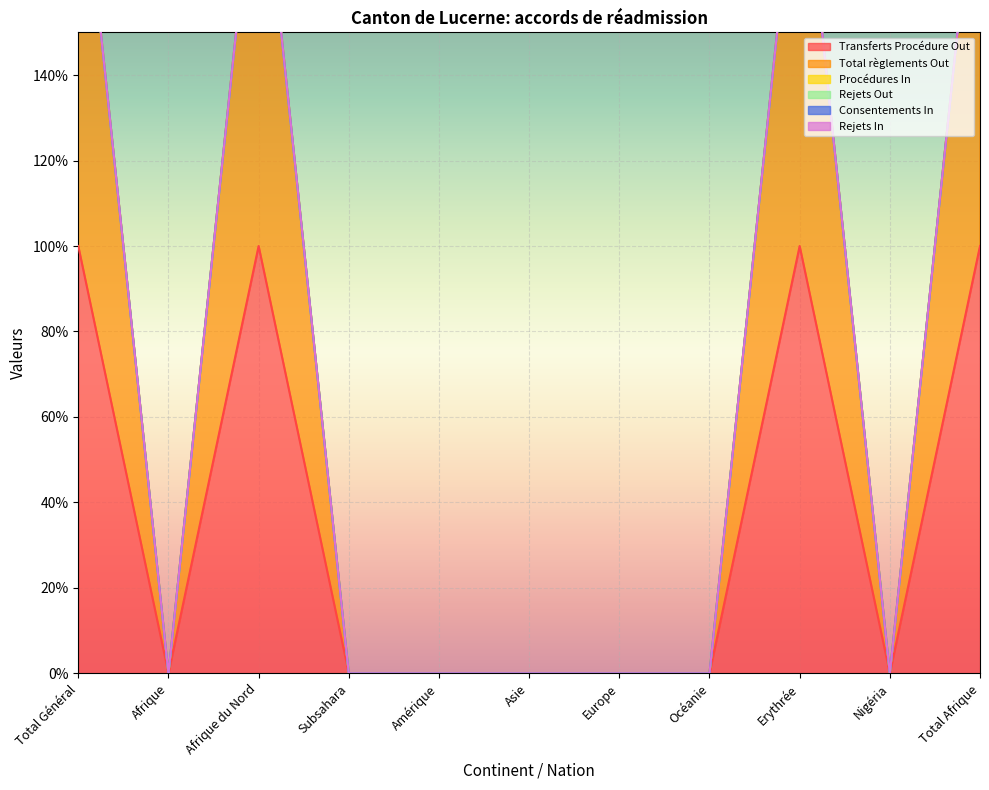

True or false: Rejets Out and Rejets In intersect in this chart.

False